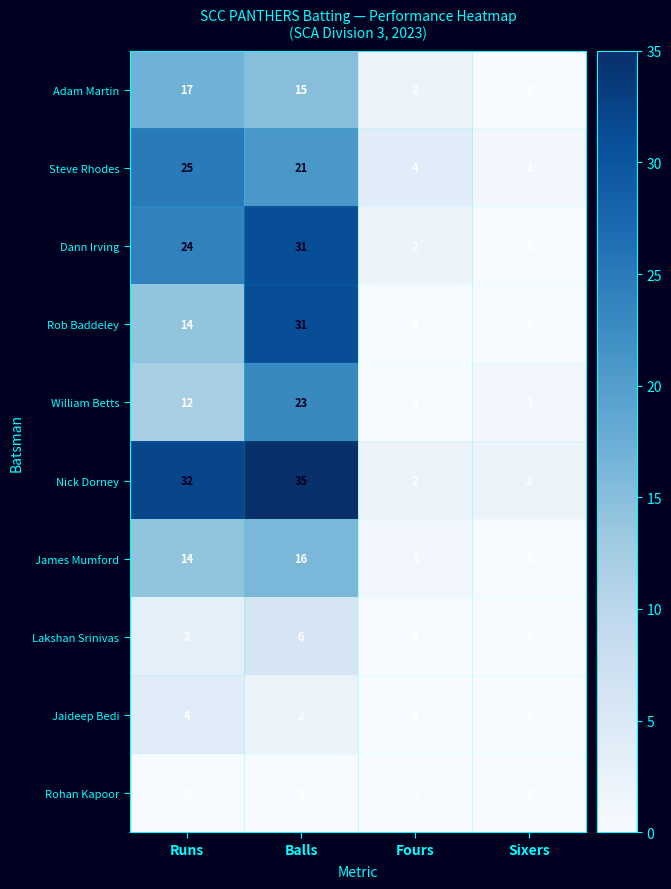

What is the sum of all Jaideep Bedi values?

6